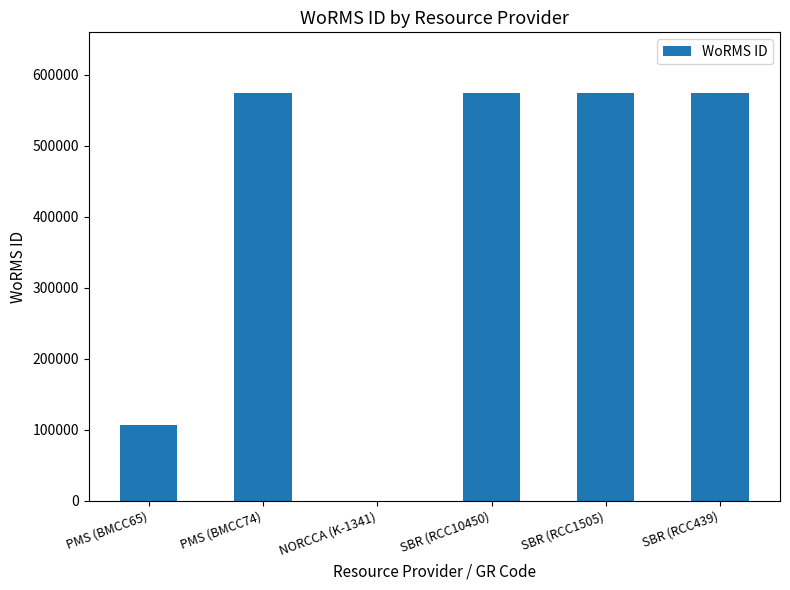

Where is the data nearest to the value 286992?

PMS (BMCC65)